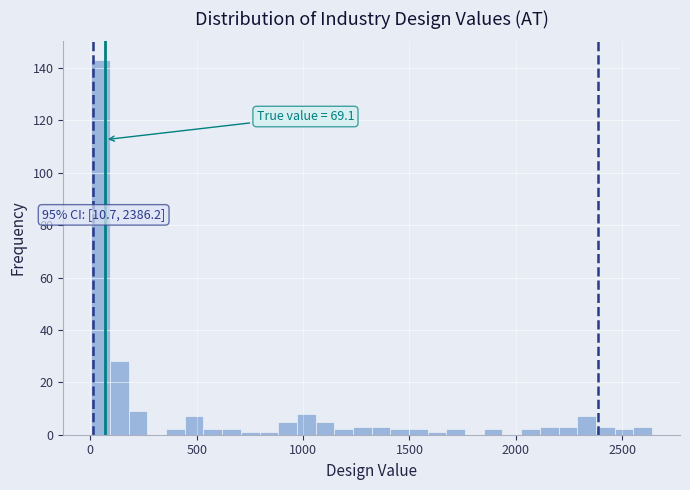

Read against the x-axis, roughly where is the centre of the tallest bar?

50